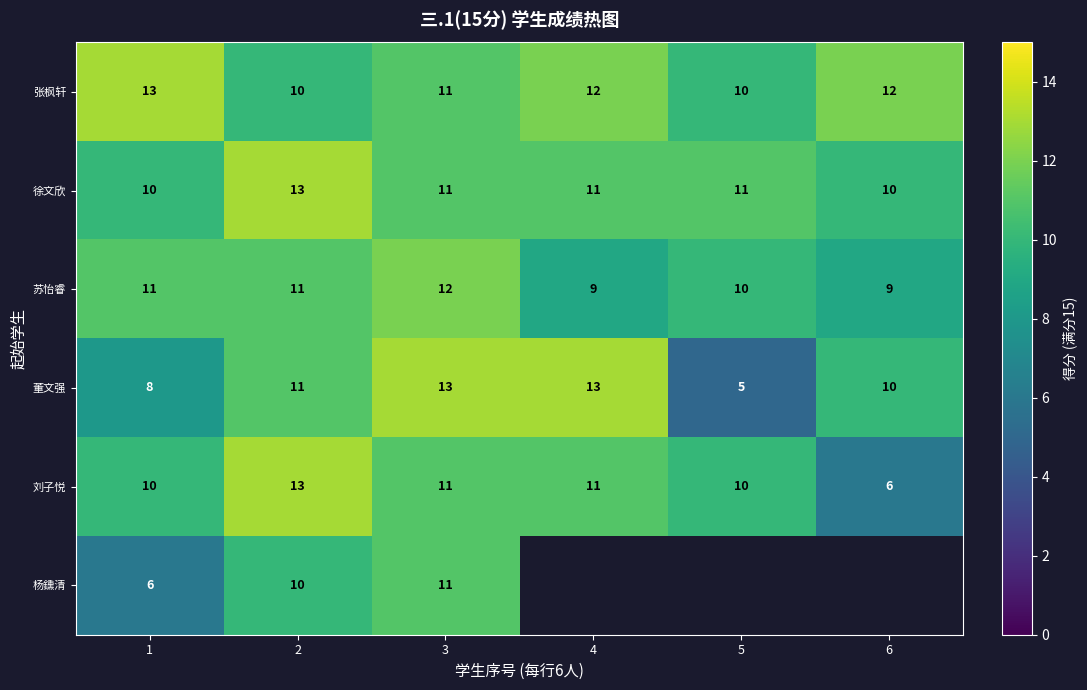

What is the minimum value for 刘子悦?

6